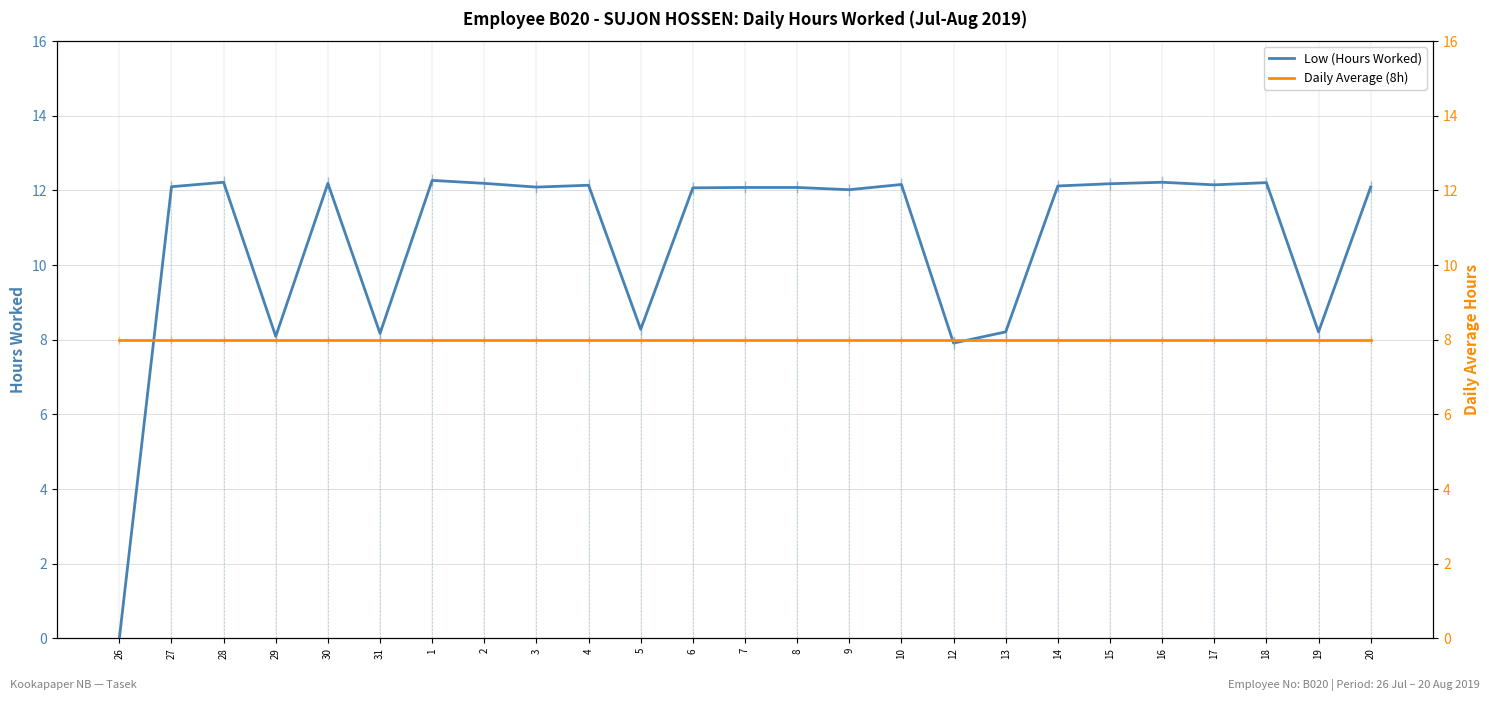

What are all the series names shown in the legend?

Low (Hours Worked), Daily Average (8h)